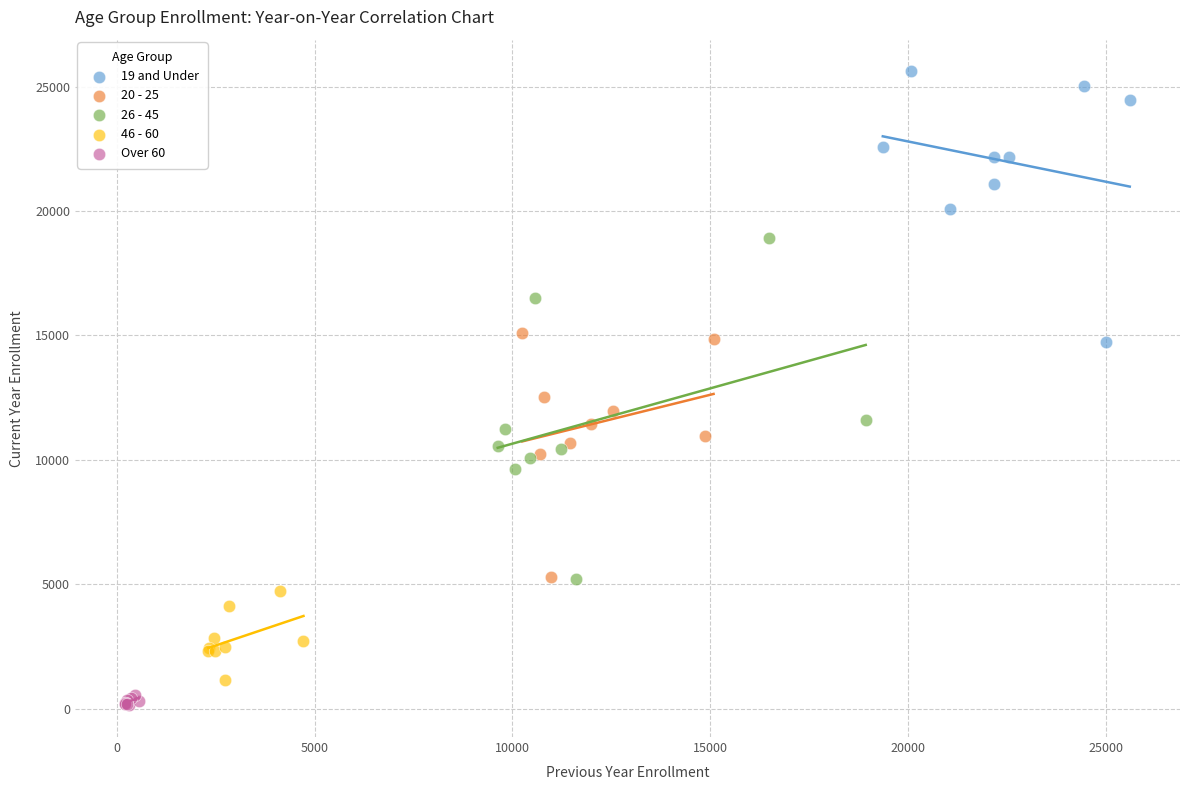

Which series has the largest Y range (max minus min)?

26 - 45